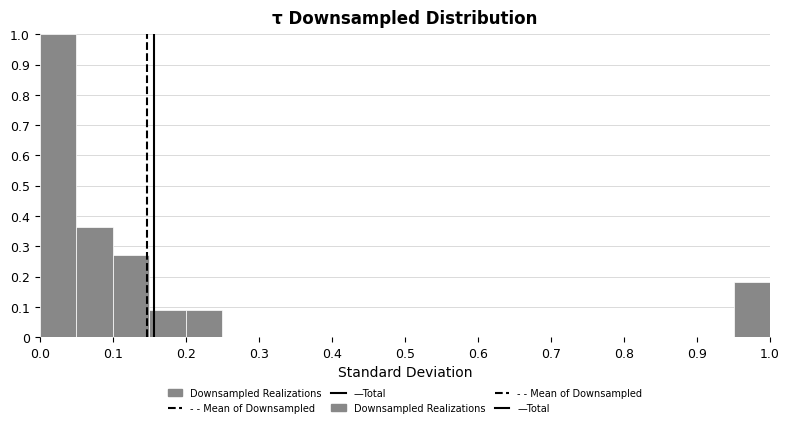

Reading left to right, transcribe this chart: for each bar, give the range it covers on the x-axis and its height. The values are not printed on the chart, so give them approximately, as read against the axis.

0.00 to 0.05: 1.00
0.05 to 0.10: 0.36
0.10 to 0.15: 0.27
0.15 to 0.20: 0.09
0.20 to 0.25: 0.09
0.25 to 0.30: 0
0.30 to 0.35: 0
0.35 to 0.40: 0
0.40 to 0.45: 0
0.45 to 0.50: 0
0.50 to 0.55: 0
0.55 to 0.60: 0
0.60 to 0.65: 0
0.65 to 0.70: 0
0.70 to 0.75: 0
0.75 to 0.80: 0
0.80 to 0.85: 0
0.85 to 0.90: 0
0.90 to 0.95: 0
0.95 to 1.00: 0.18